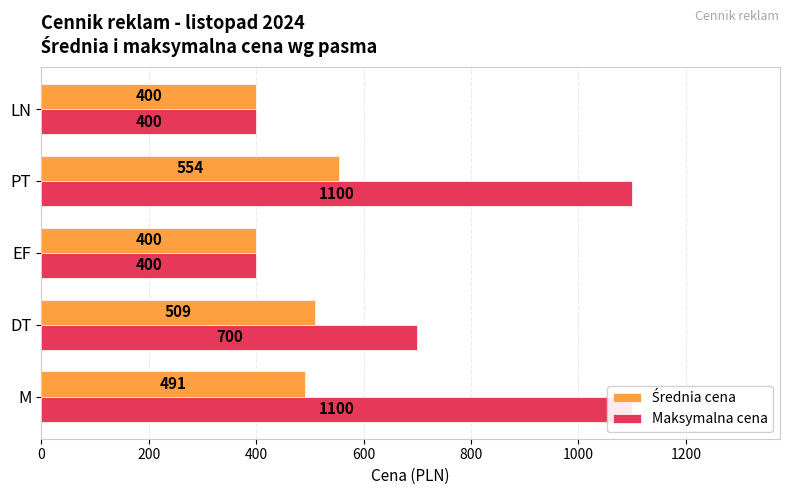

Rank the series by their maximum value, from highest to lowest.

Maksymalna cena, Średnia cena